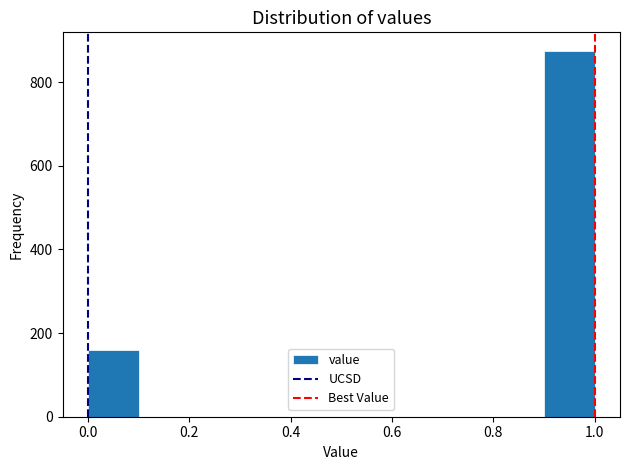

Reading left to right, list every bar in this chart as the range it spans on the x-axis followed by its height. The values are not printed on the chart, so give them approximately, as read against the axis.

0.0 to 0.1: 160
0.1 to 0.2: 0
0.2 to 0.3: 0
0.3 to 0.4: 0
0.4 to 0.5: 0
0.5 to 0.6: 0
0.6 to 0.7: 0
0.7 to 0.8: 0
0.8 to 0.9: 0
0.9 to 1.0: 880